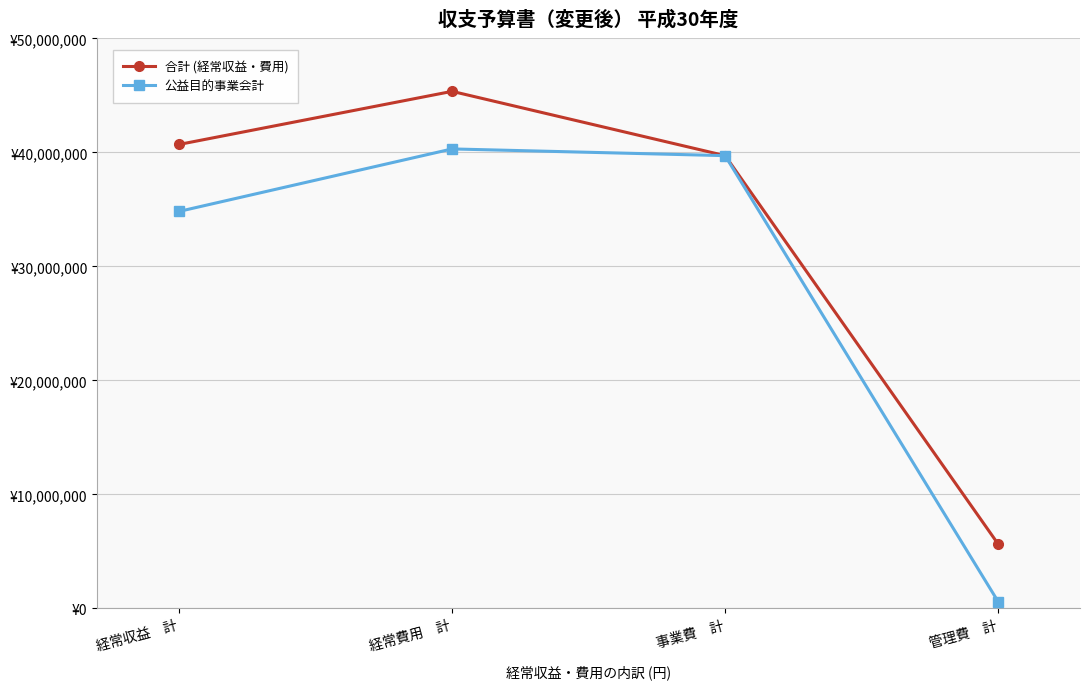

List the labels in order of 公益目的事業会計 value, smallest first.

管理費　計, 経常収益　計, 事業費　計, 経常費用　計